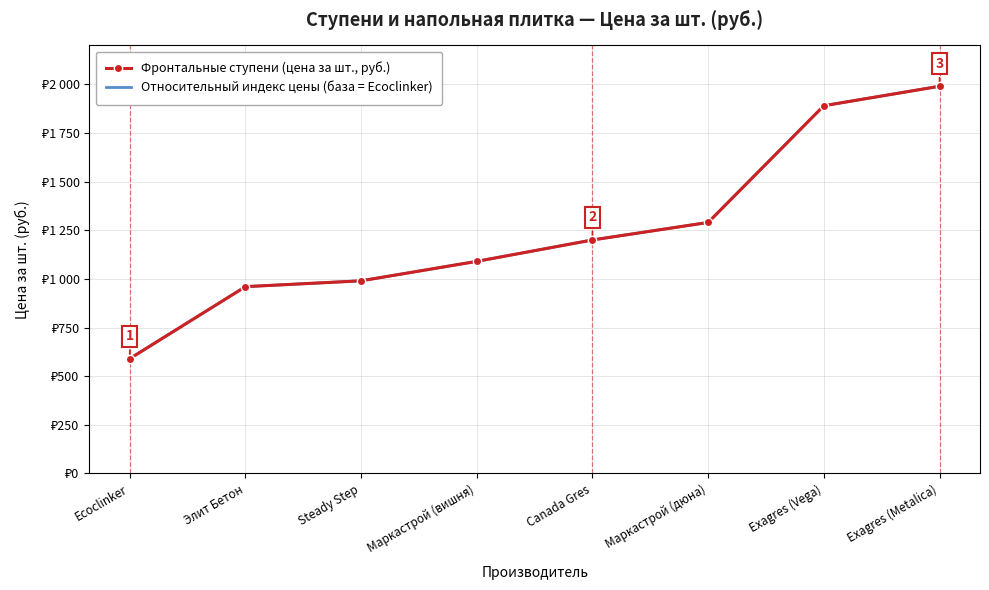

The value of Фронтальные ступени (цена за шт., руб.) at Ecoclinker is 146.2. True or false?

False